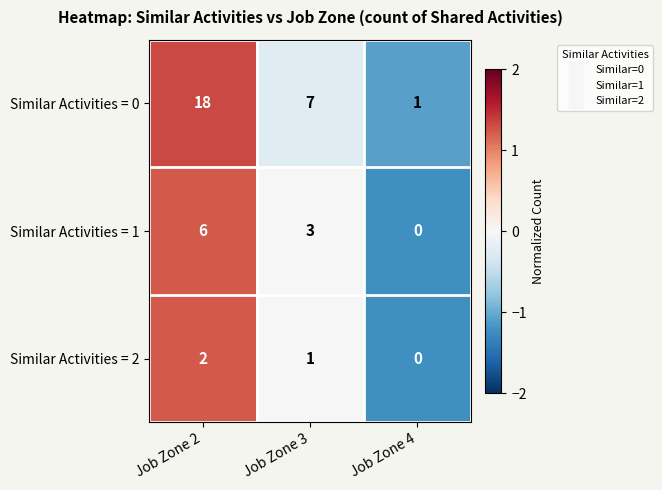

Which series has the largest total across all categories?

Similar Activities = 0